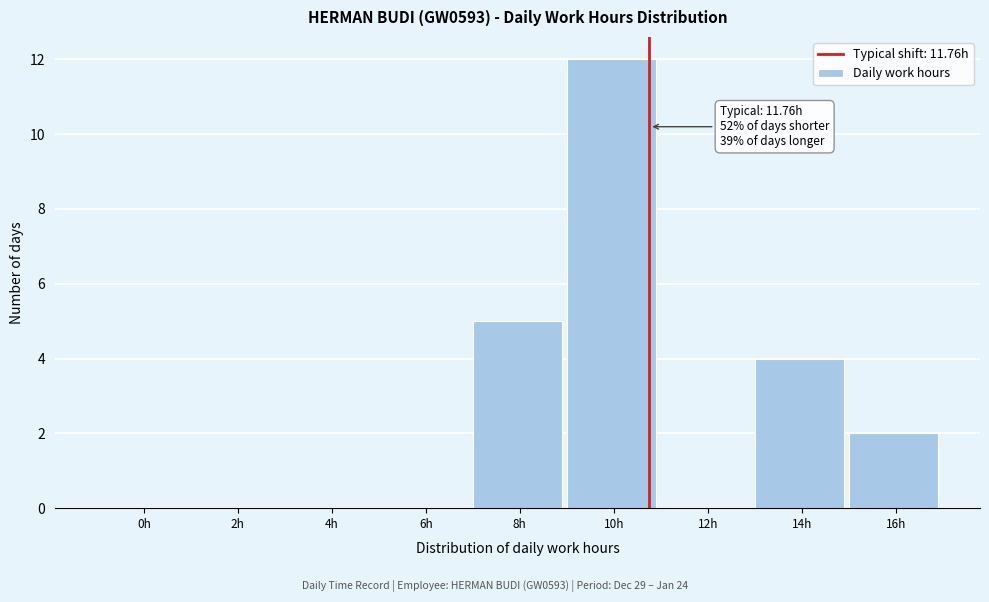

Reading left to right, what are all the values shown in this chart?

0h=0	2h=0	4h=0	6h=0	8h=5	10h=12	12h=0	14h=4	16h=2